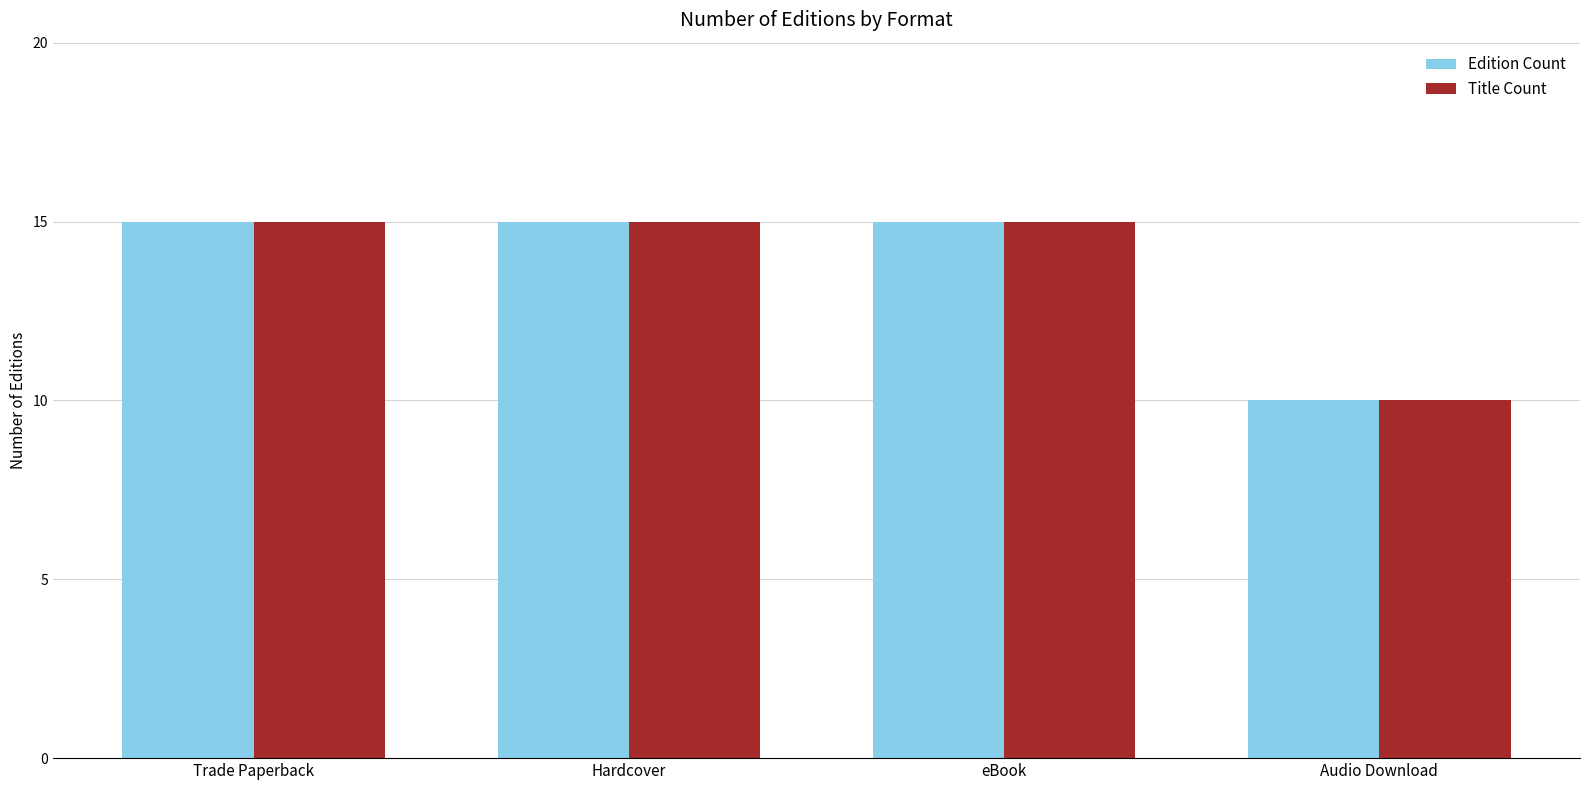

At how many categories does at least one series exceed 11?

3